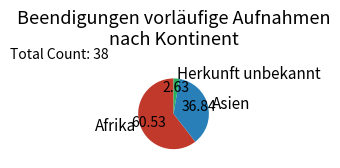

Do Herkunft unbekannt and Afrika together represent more than half of the pie?

Yes